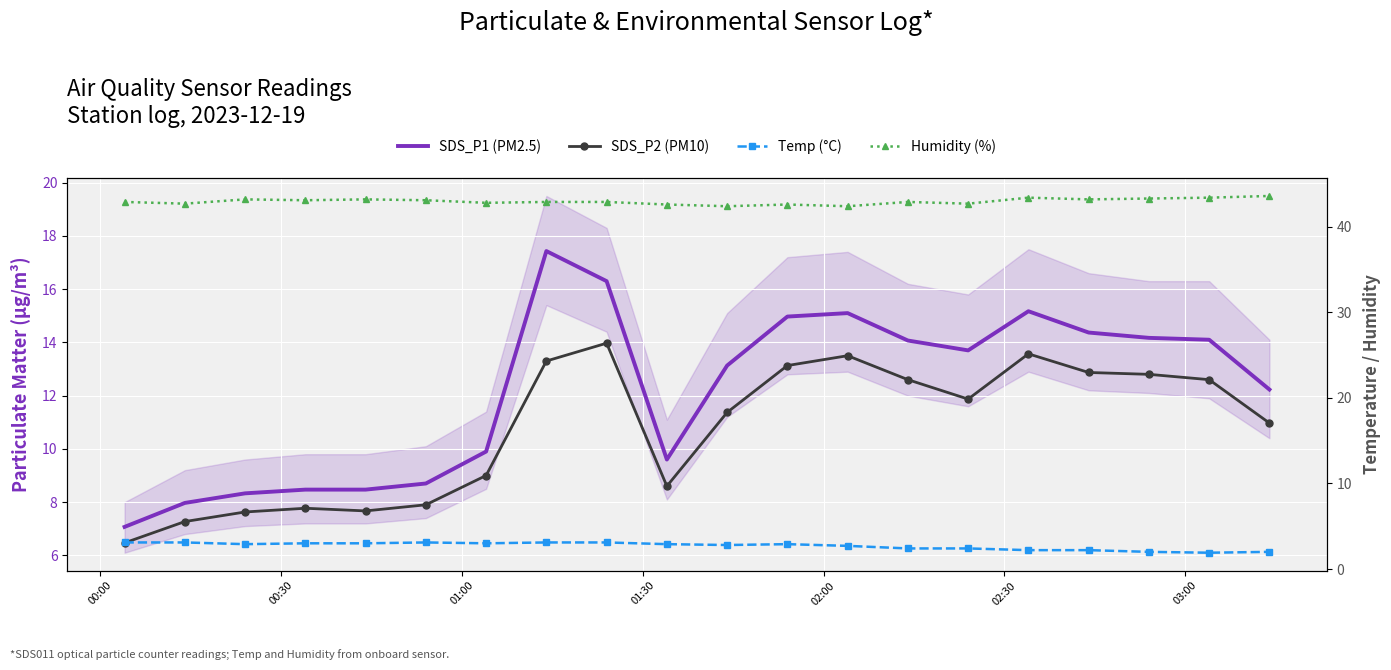

How many lines are shown in the chart?

4